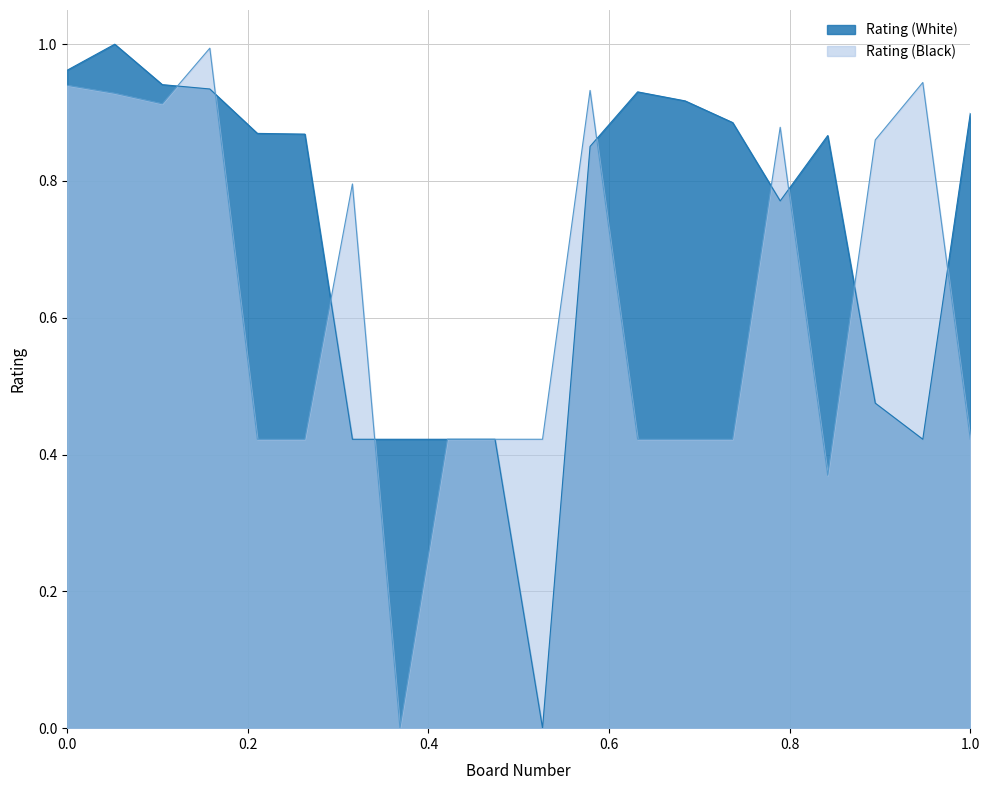

Rank the series at 4 from lowest to highest value.

Rating (White), Rating (Black)